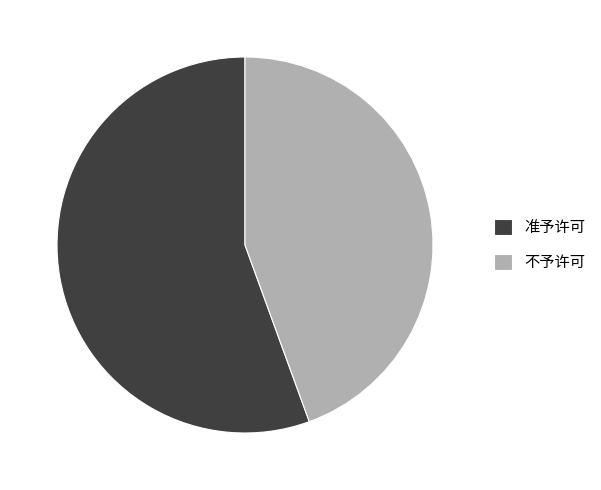

True or false: 不予许可 accounts for 53% of the total.

False